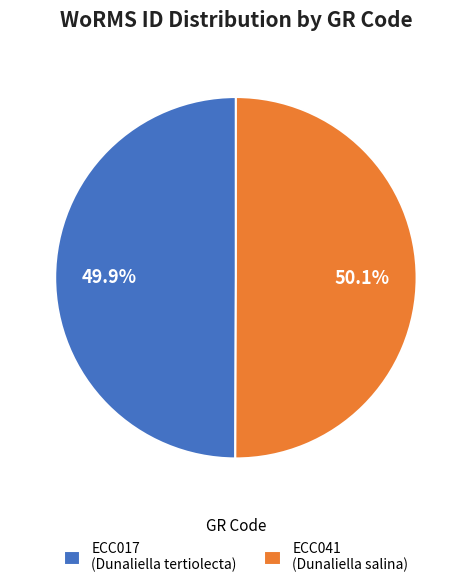

Is there a majority slice in this chart?

Yes